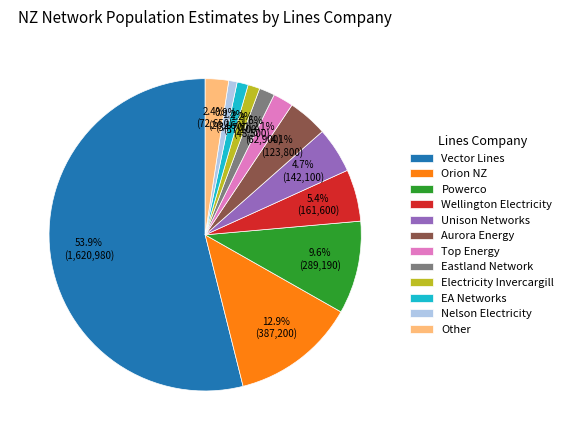

To the nearest percent, what is the combined percentage of Aurora Energy and Unison Networks?

9%